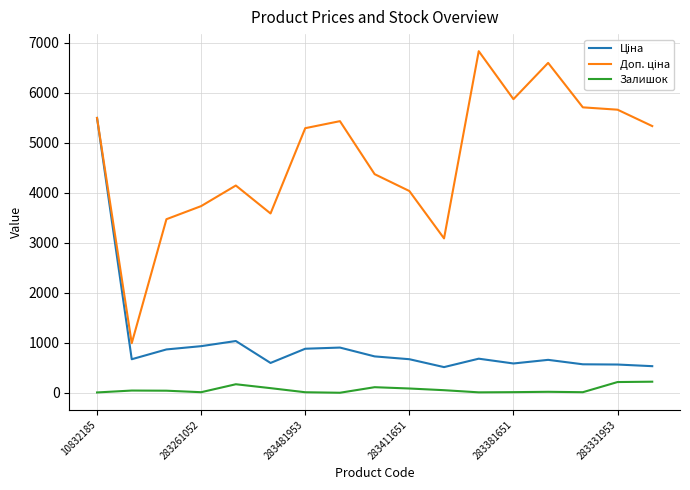

What is the highest value of the Залишок series?

223.0